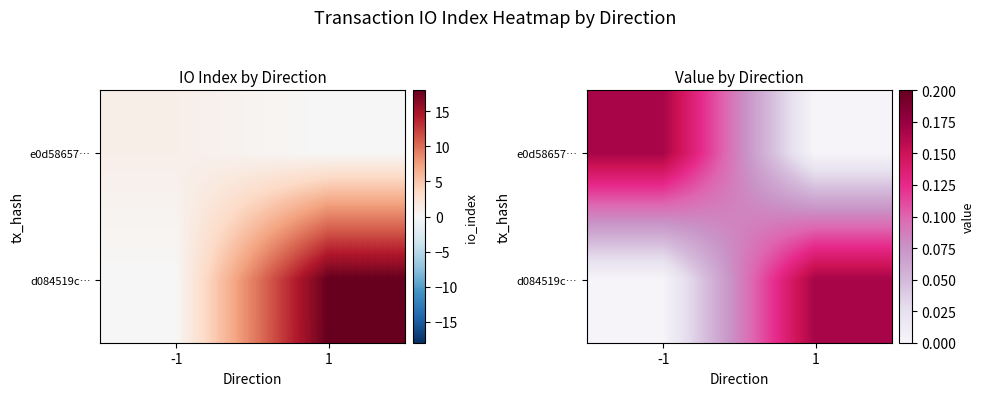

The d084519c… series shows -0.1 at -1. True or false?

False